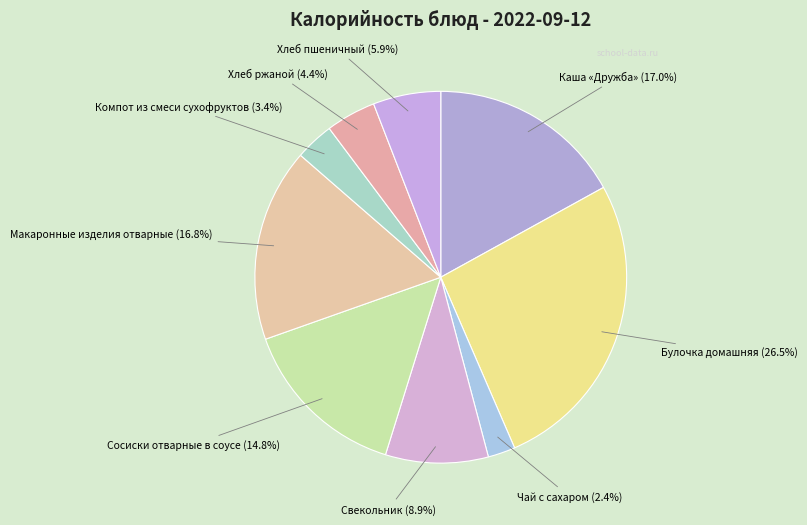

Count the number of slices in the pie.

9